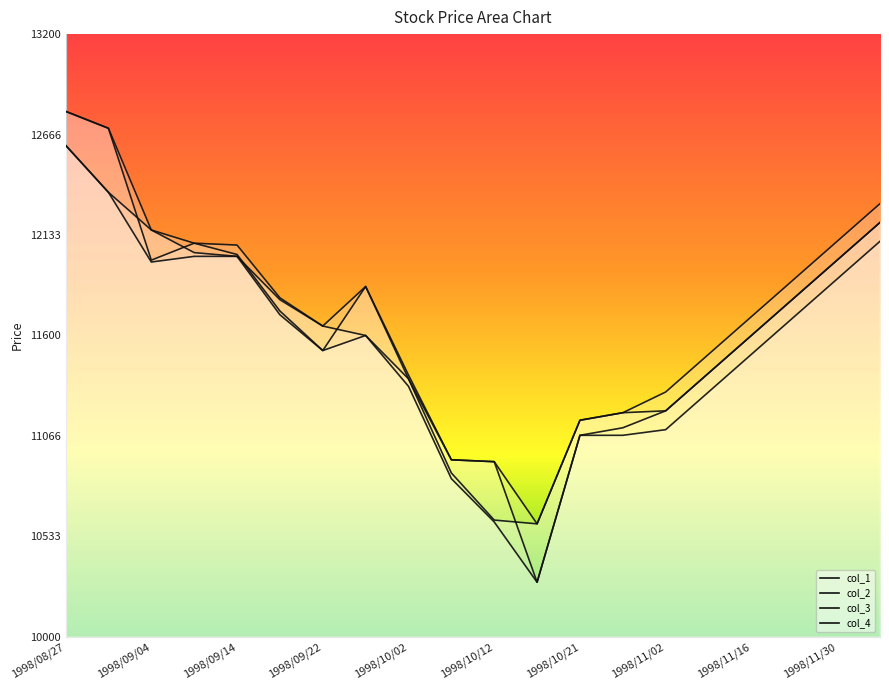

What is the sum of all col_1 values?

232630